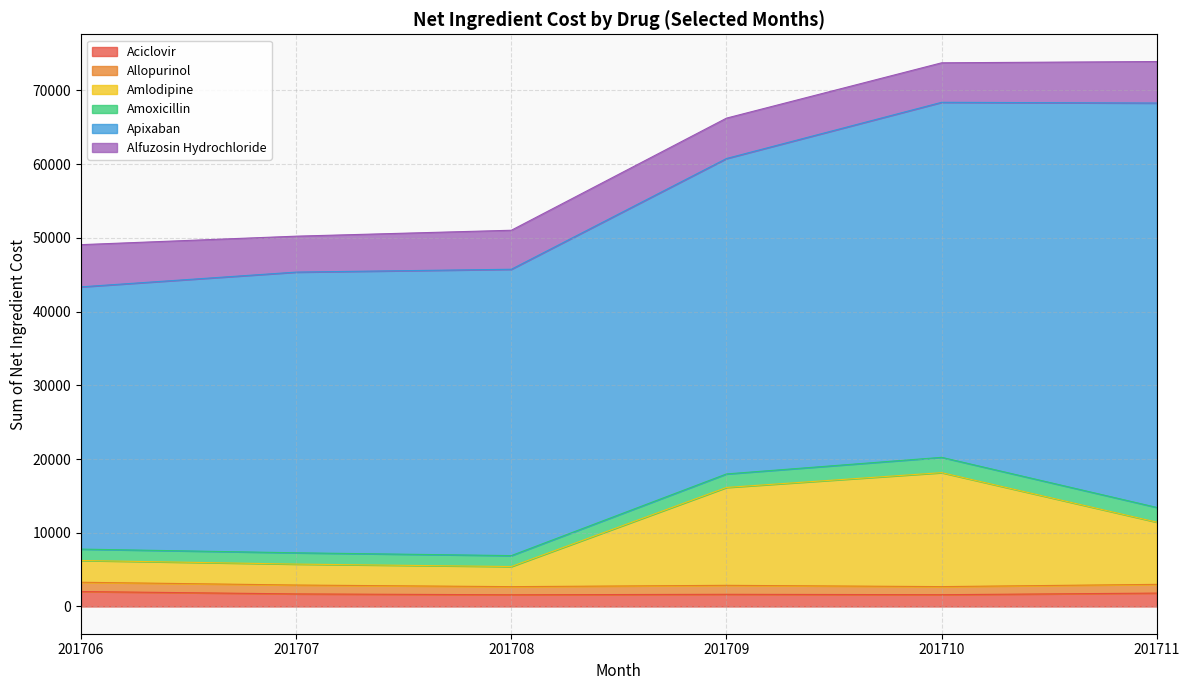

What is the highest value of the Aciclovir series?

2027.8